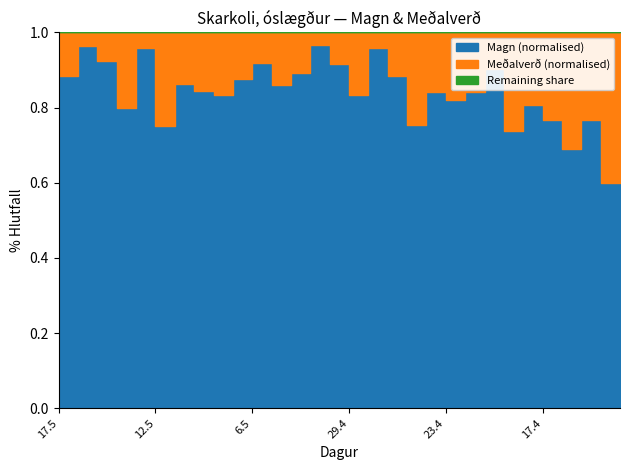

True or false: Magn and Meðalverð cross at least once.

False